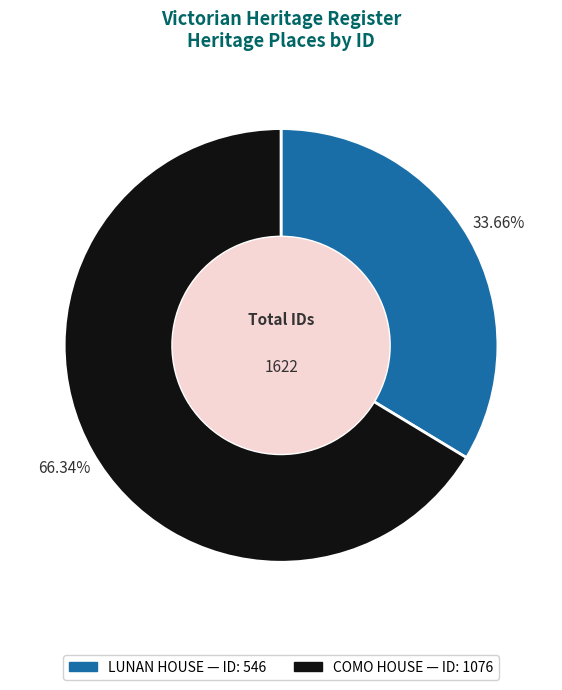

Between COMO HOUSE and LUNAN HOUSE, which is larger?

COMO HOUSE